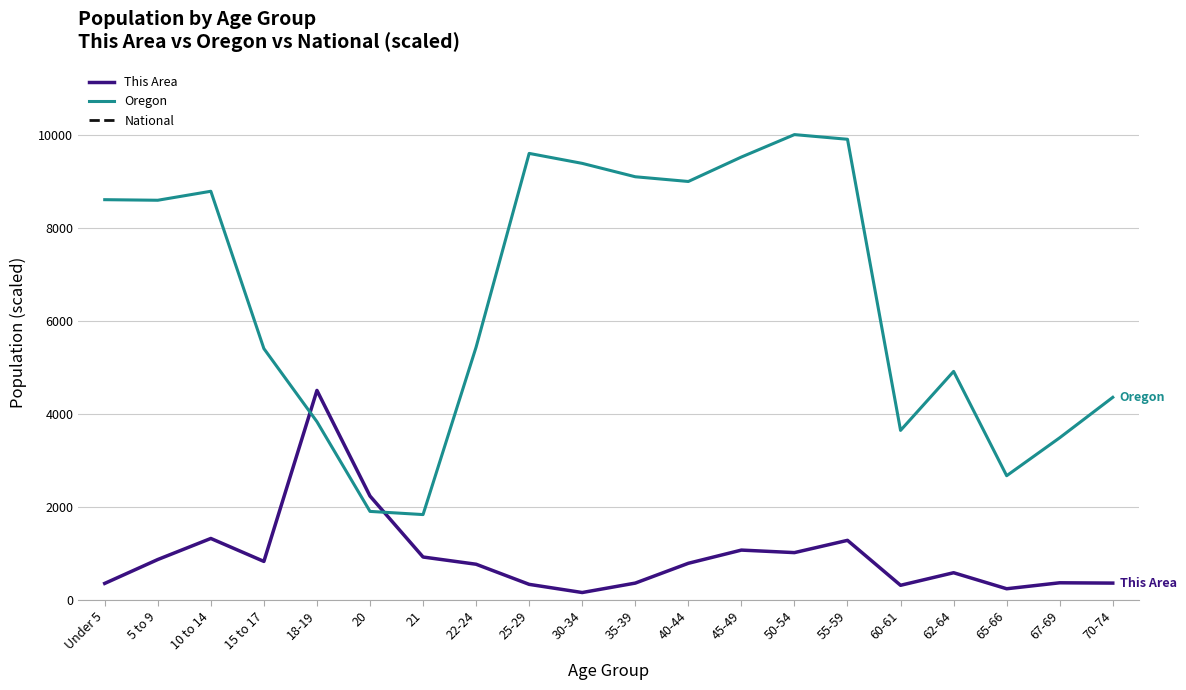

What are all the series names shown in the legend?

This Area, Oregon, National